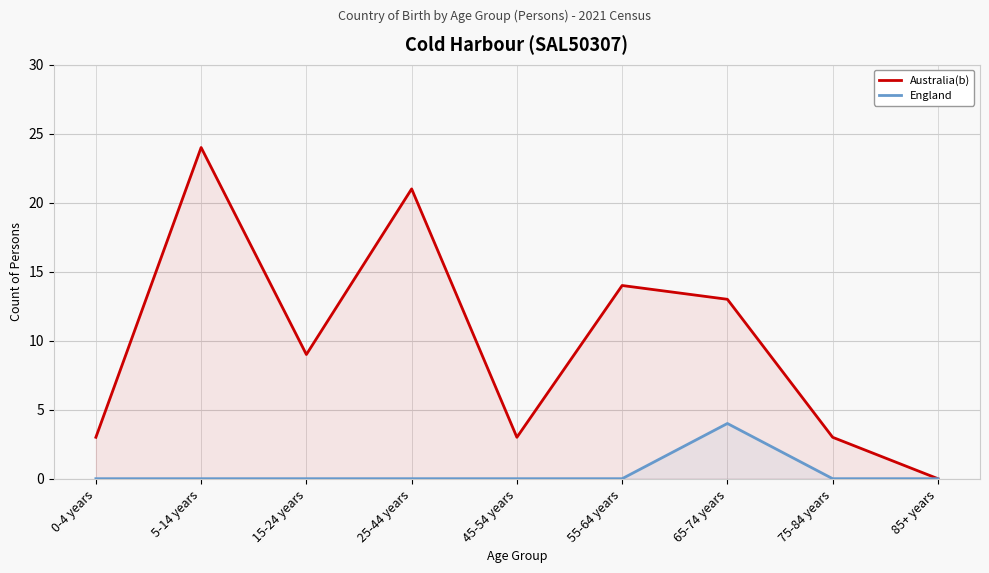

What is the approximate value of Australia(b) at 65-74 years?

13